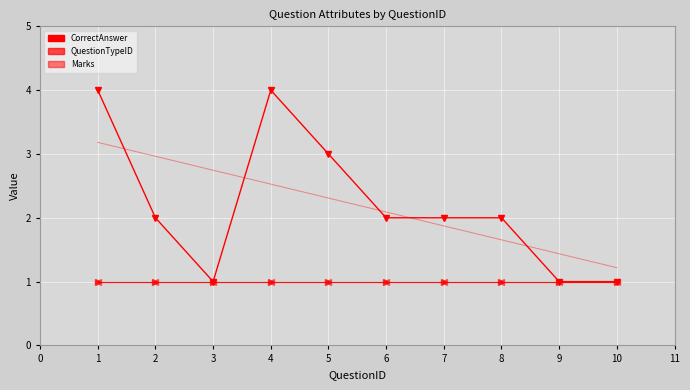

The QuestionTypeID series shows 2 at 1. True or false?

False